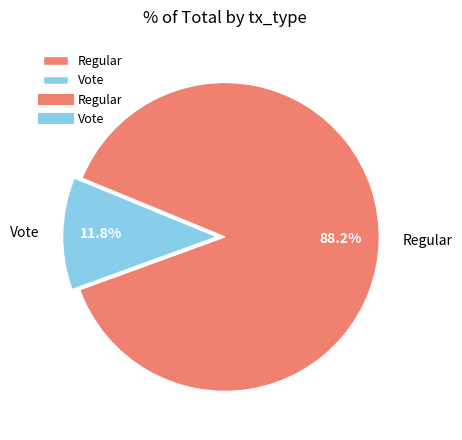

How many slices are in this pie chart?

2